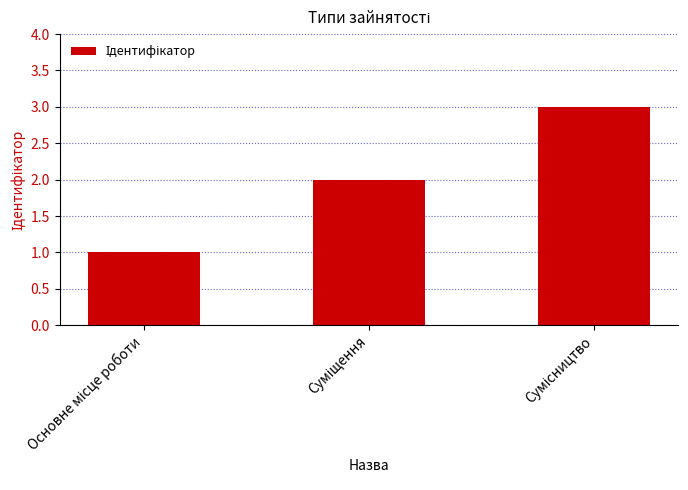

What is the sum of all values?

6